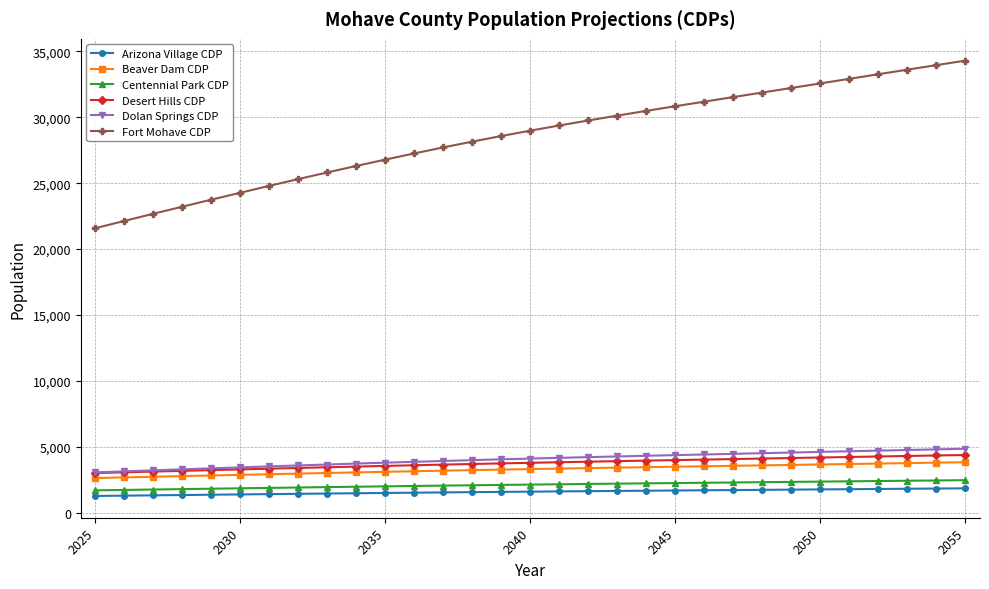

What is the value of the Desert Hills CDP point at the 13th from the left?

3643.4